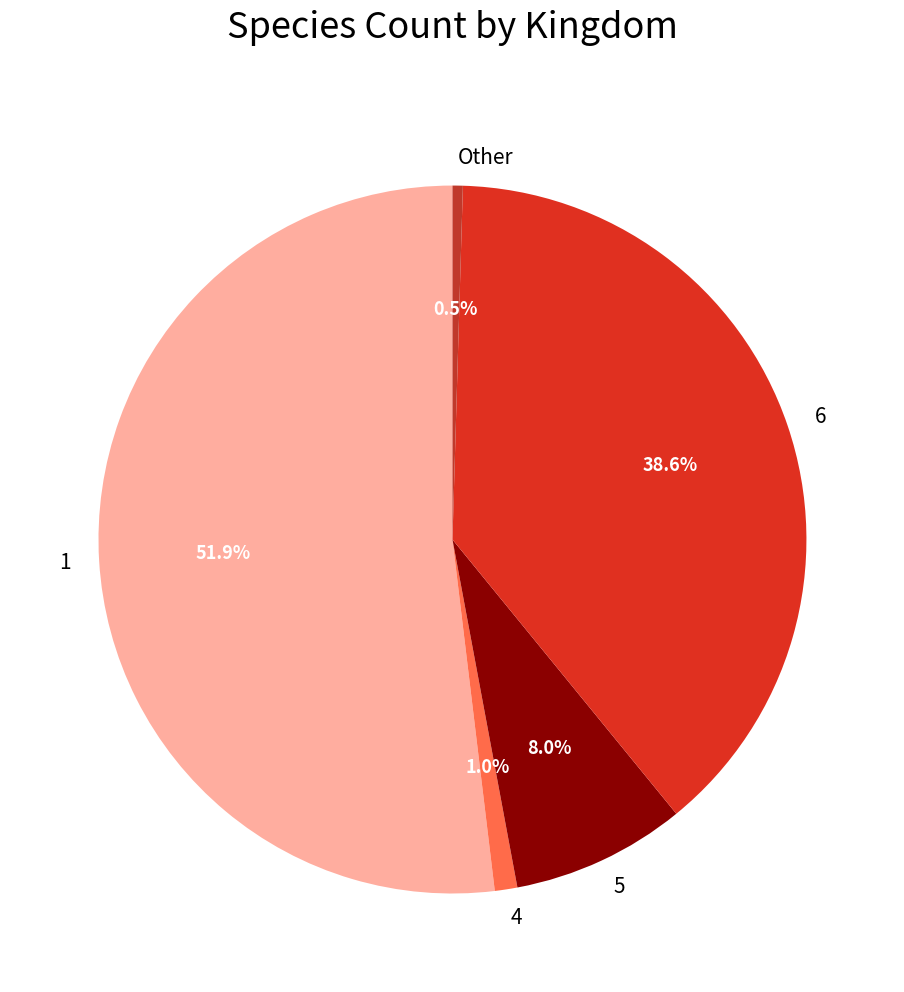

Approximately how many times larger is the value at Other compared to 4?

0.5